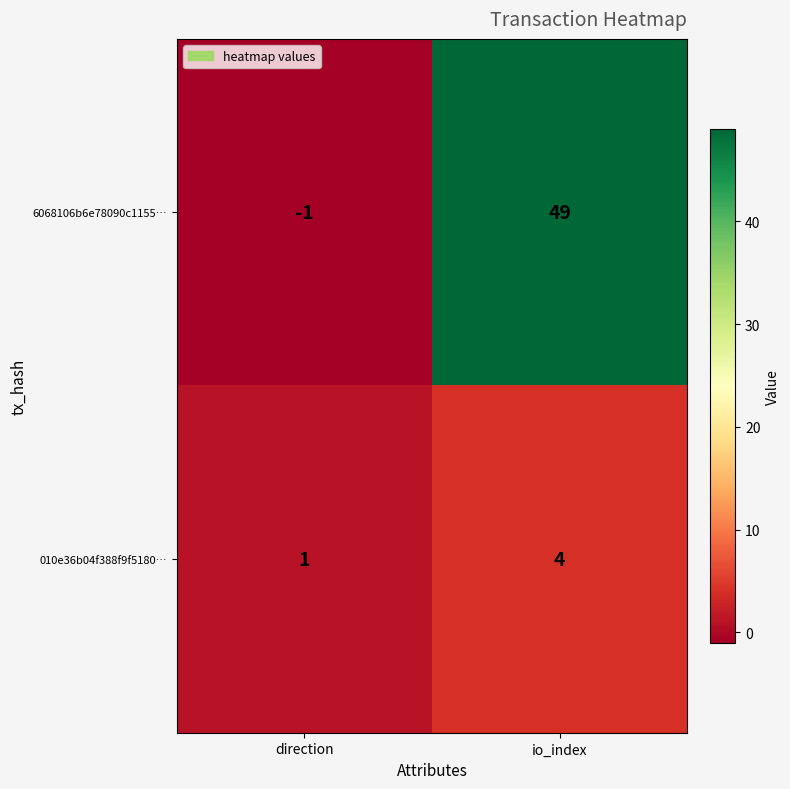

At which label is 6068106b6e78090c1155… closest to 24?

direction